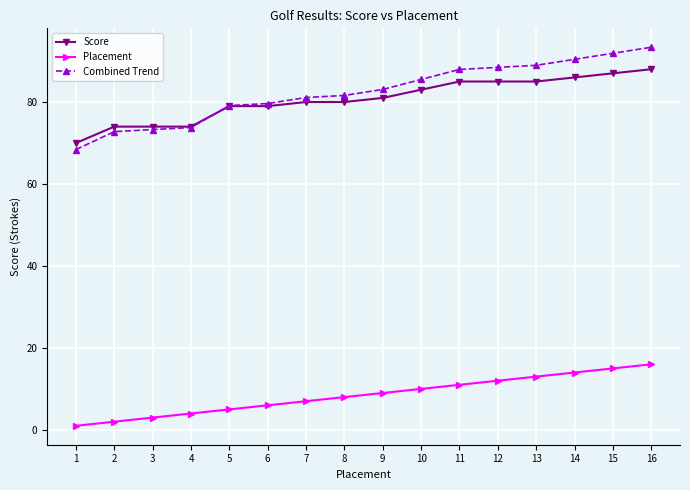

What is the sum of all Combined Trend values?

1319.3